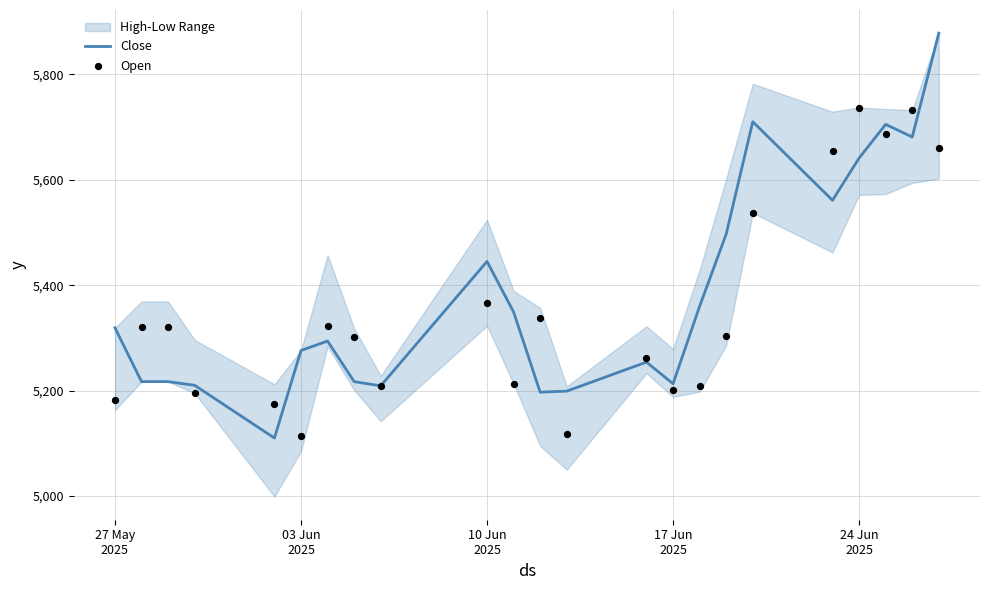

What is the highest value of the Close series?

5878